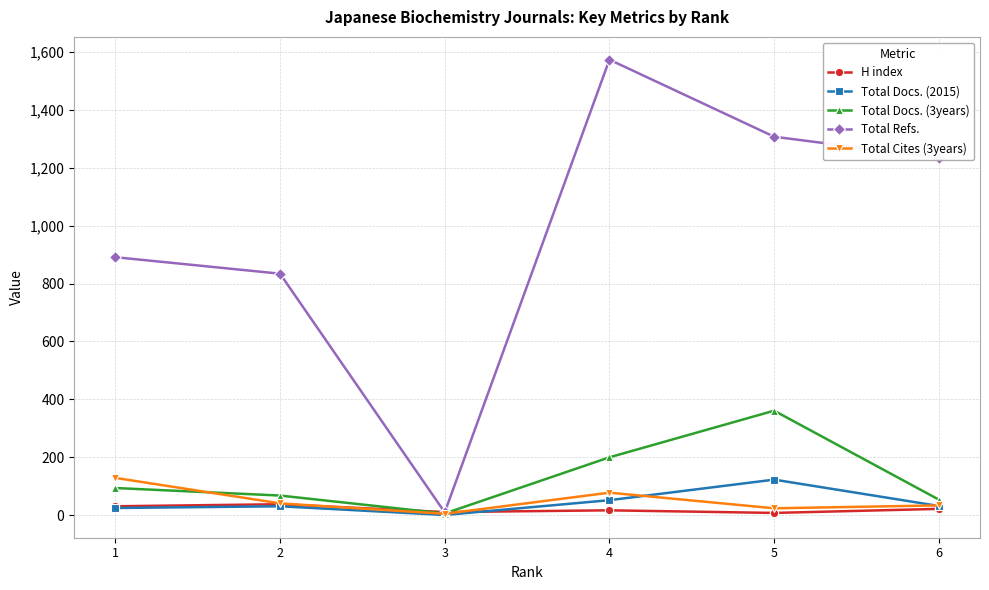

What is the greatest value displayed?

1573